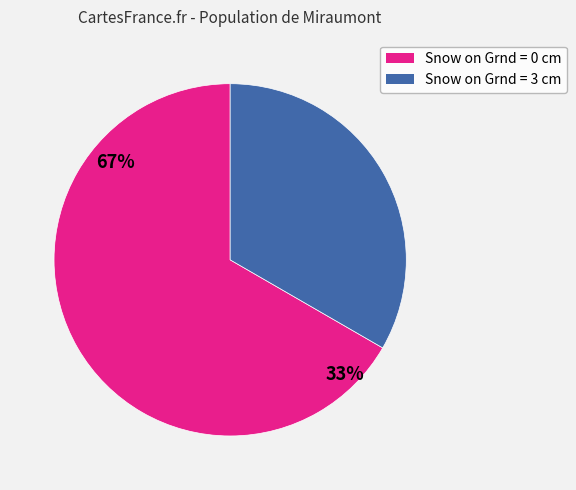

Rank the categories by value from highest to lowest.

Snow on Grnd = 0 cm, Snow on Grnd = 3 cm